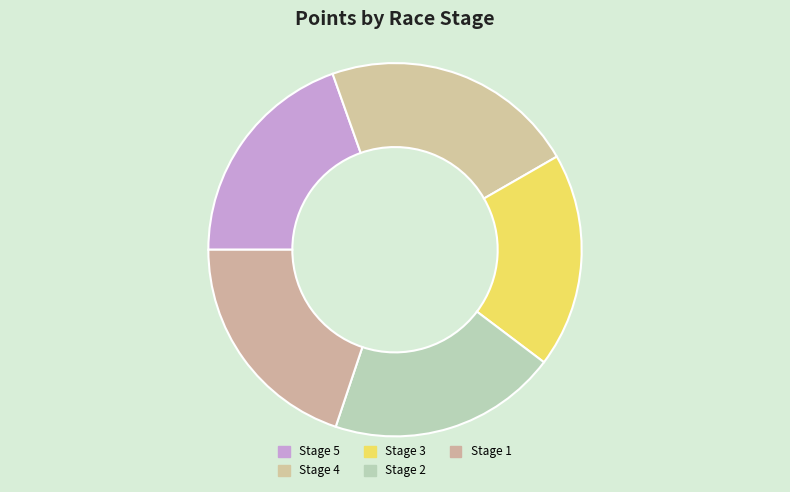

Combined, what portion of the pie is Stage 5 and Stage 2?

39.4%